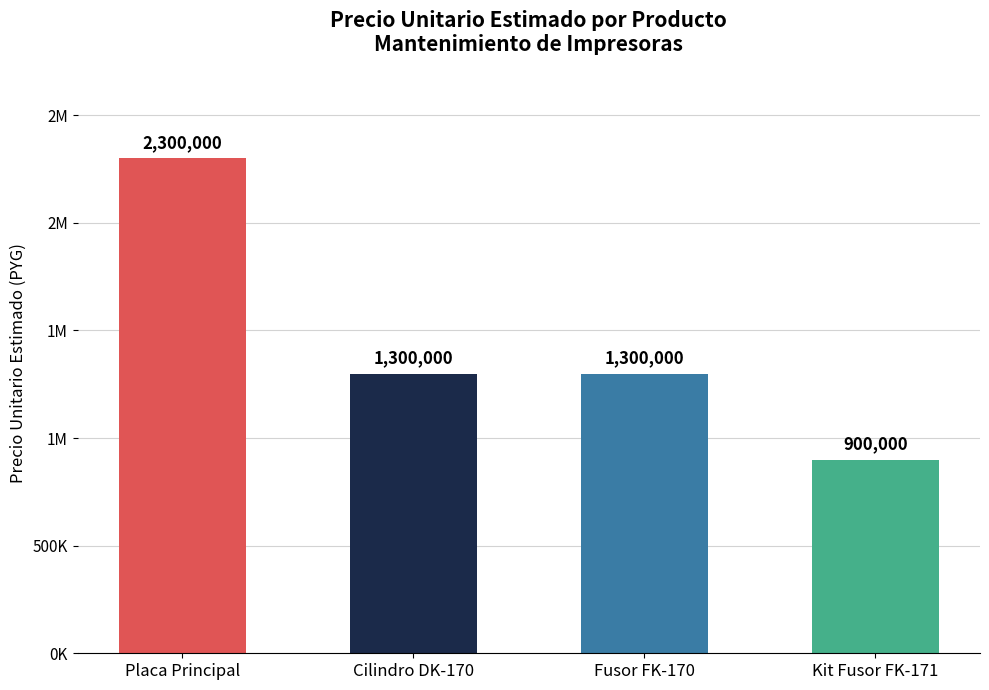

What is the difference between the values at Kit Fusor FK-171 and Cilindro DK-170?

400000